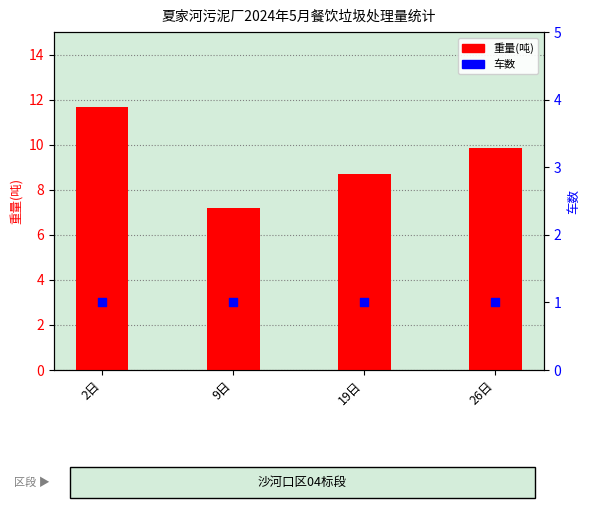

Which series contains the highest Y value?

重量(吨)